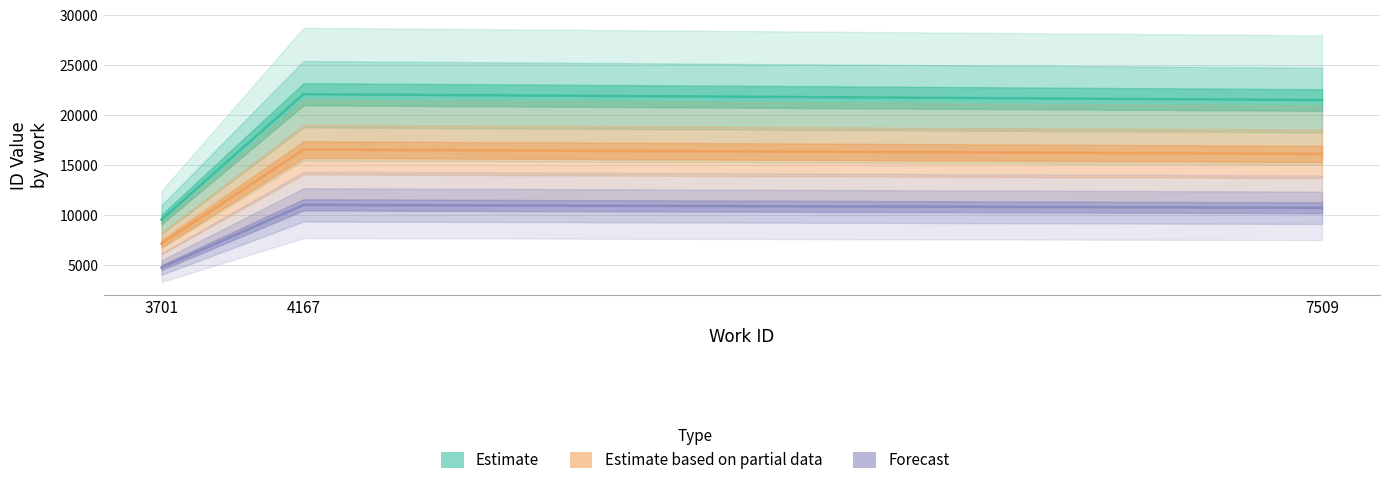

The value at 7509 is 34938. True or false?

False